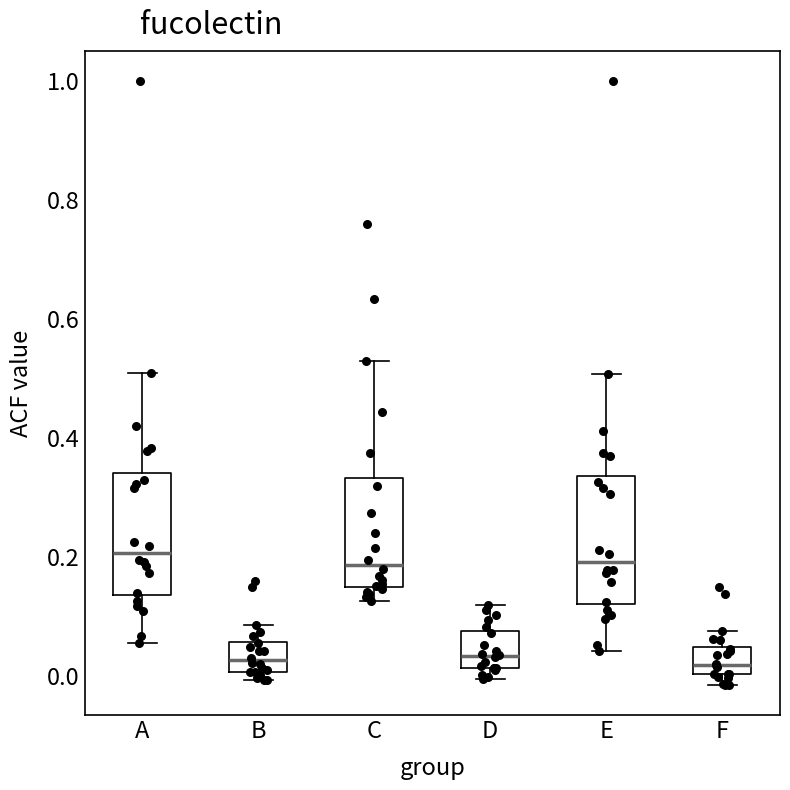

Where is the upper edge of the box for A on the y-axis? The values are not printed on the chart, so give them approximately, as read against the axis.

0.34